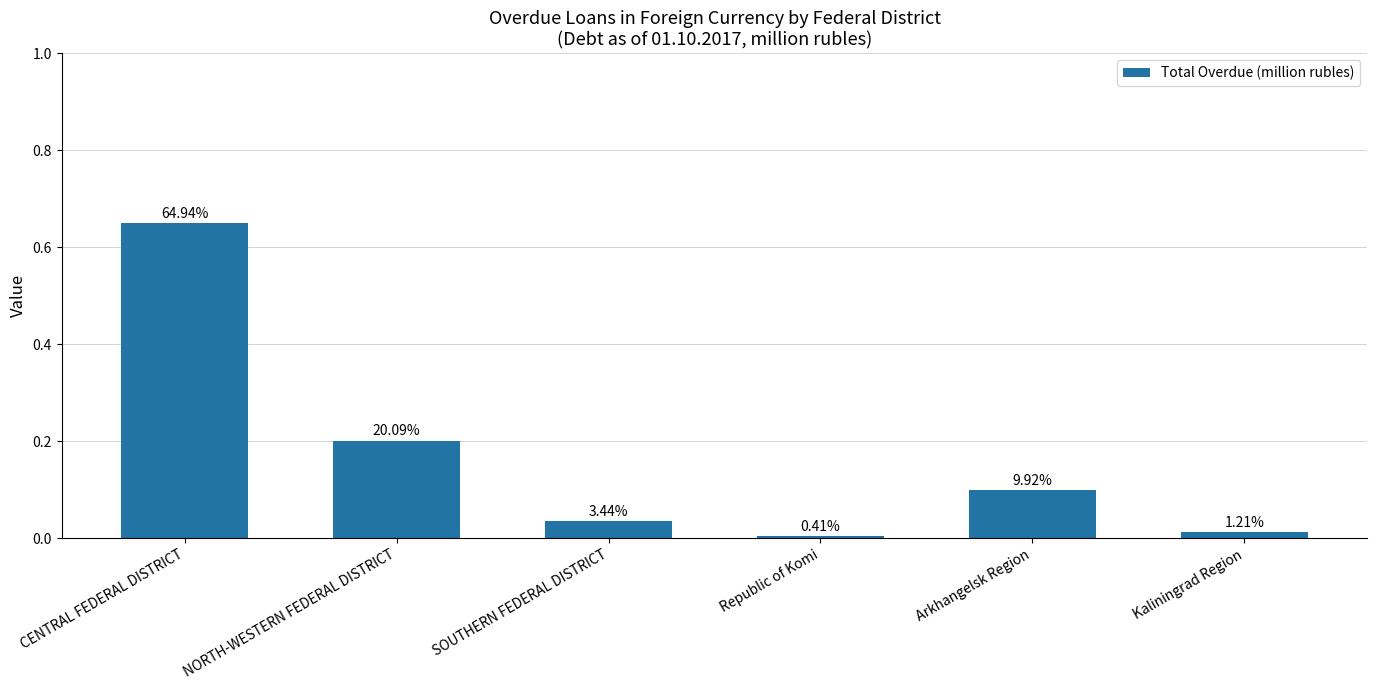

Are the bars horizontal?

No